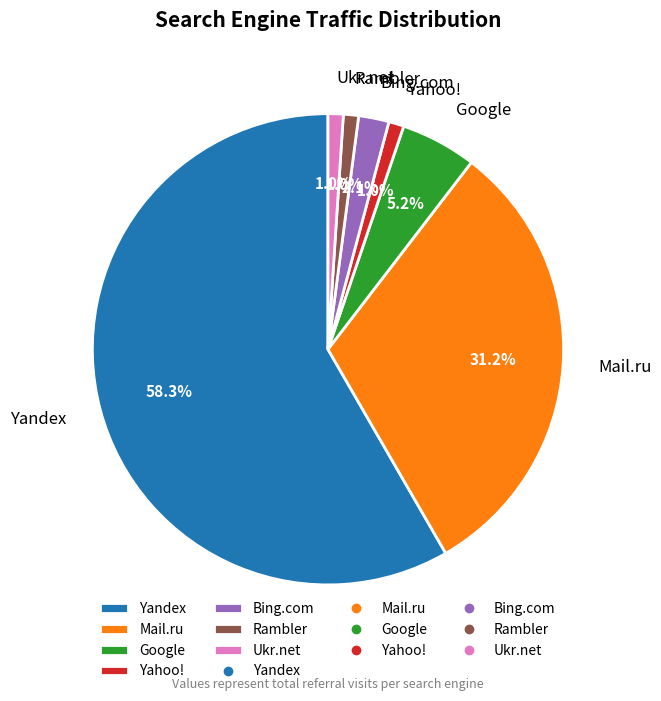

Which slice is the largest?

Yandex